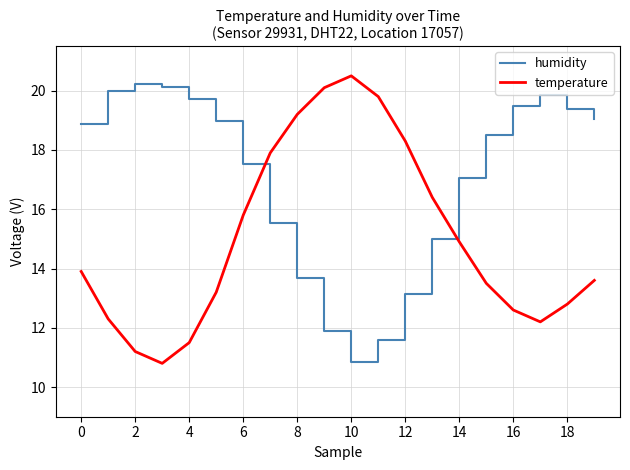

What is the difference between the maximum and minimum values in the temperature series?

9.7